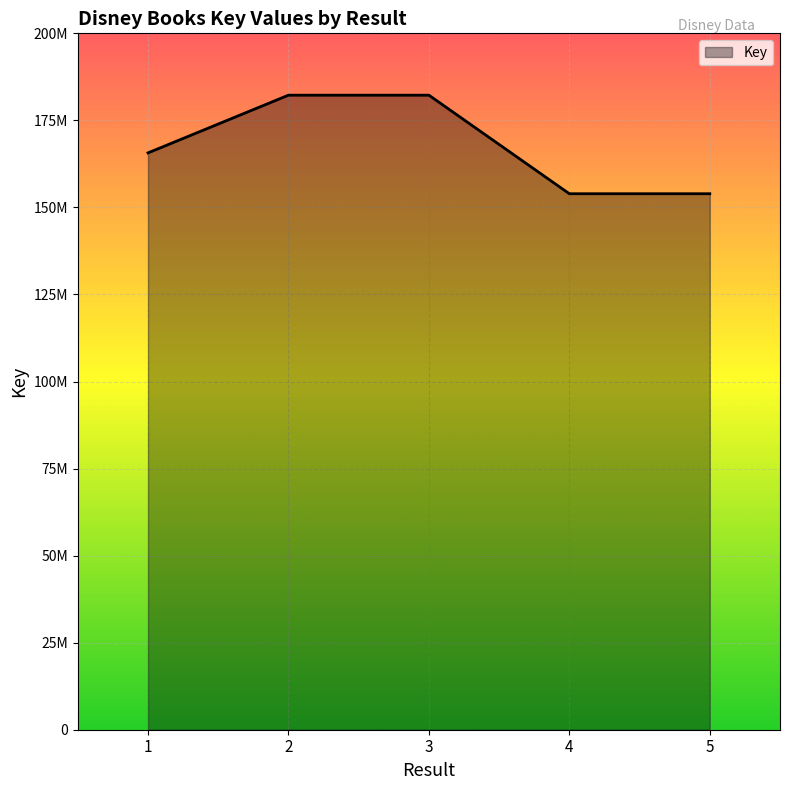

What is the value of the 4th point from the left?

153934561